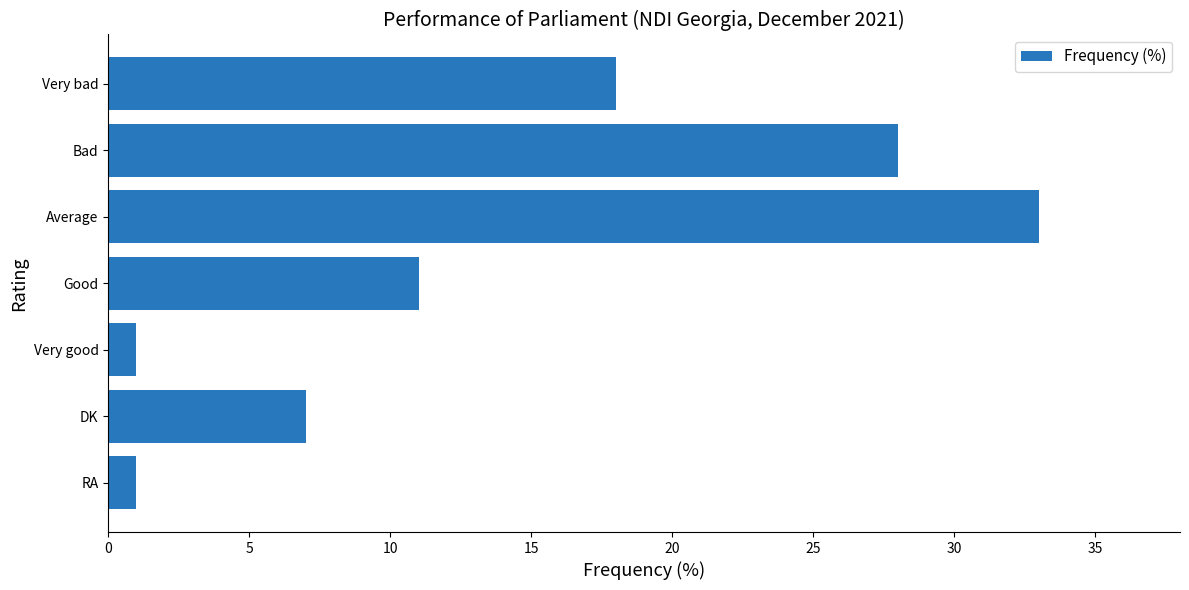

Which has a higher value, Bad or DK?

Bad